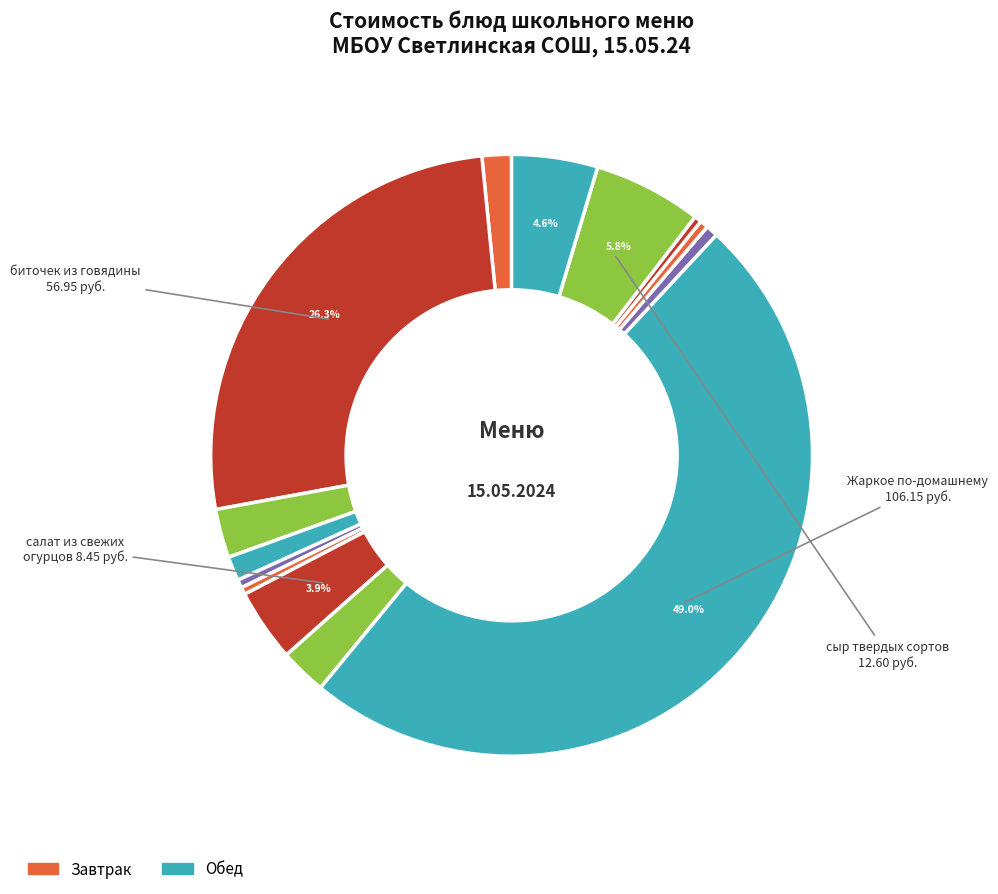

Is there any slice that represents more than half of the pie?

No